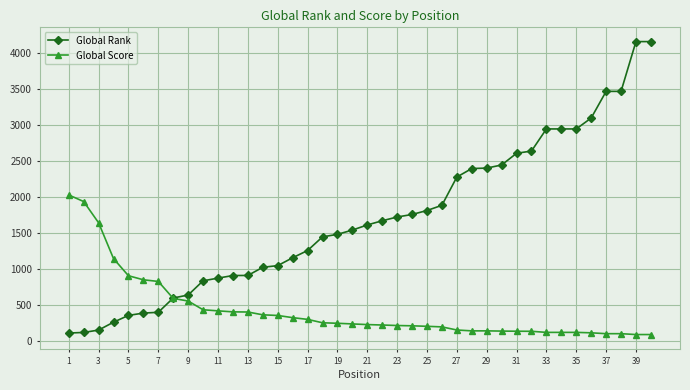

Does the chart have visible grid lines?

Yes